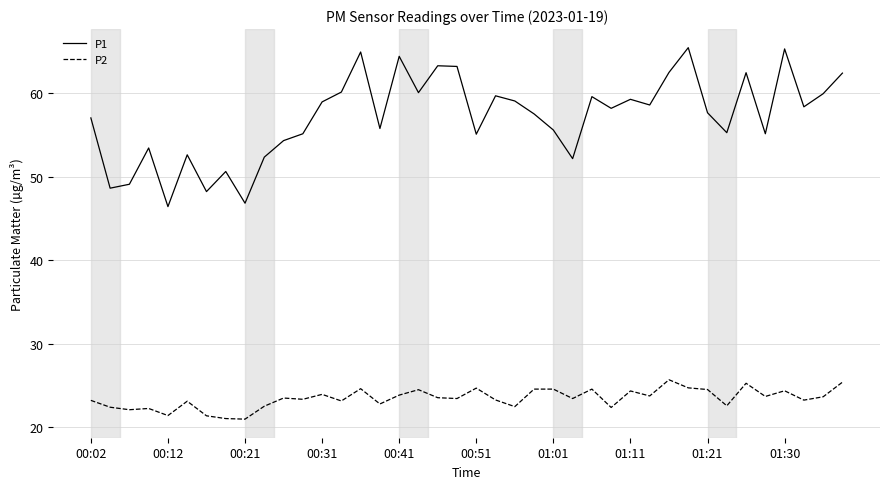

Which series has the largest total across all categories?

P1